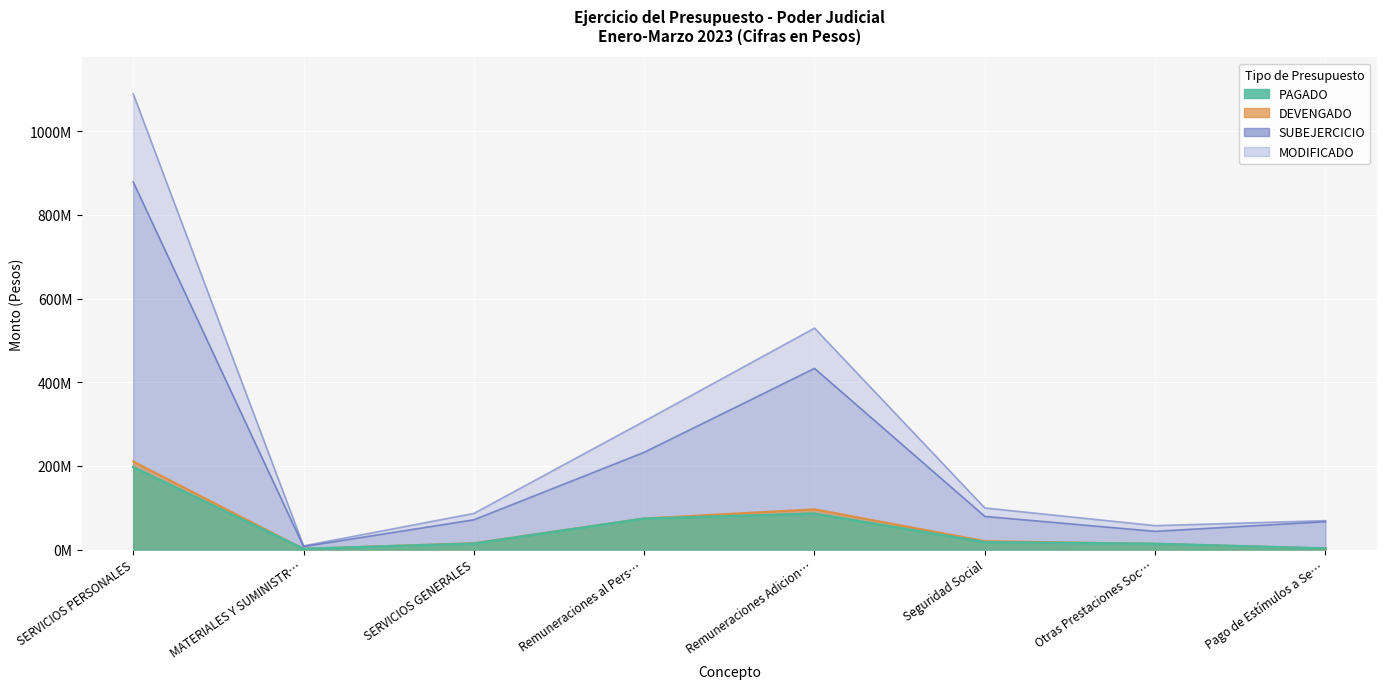

What is the maximum value for DEVENGADO?

210601441